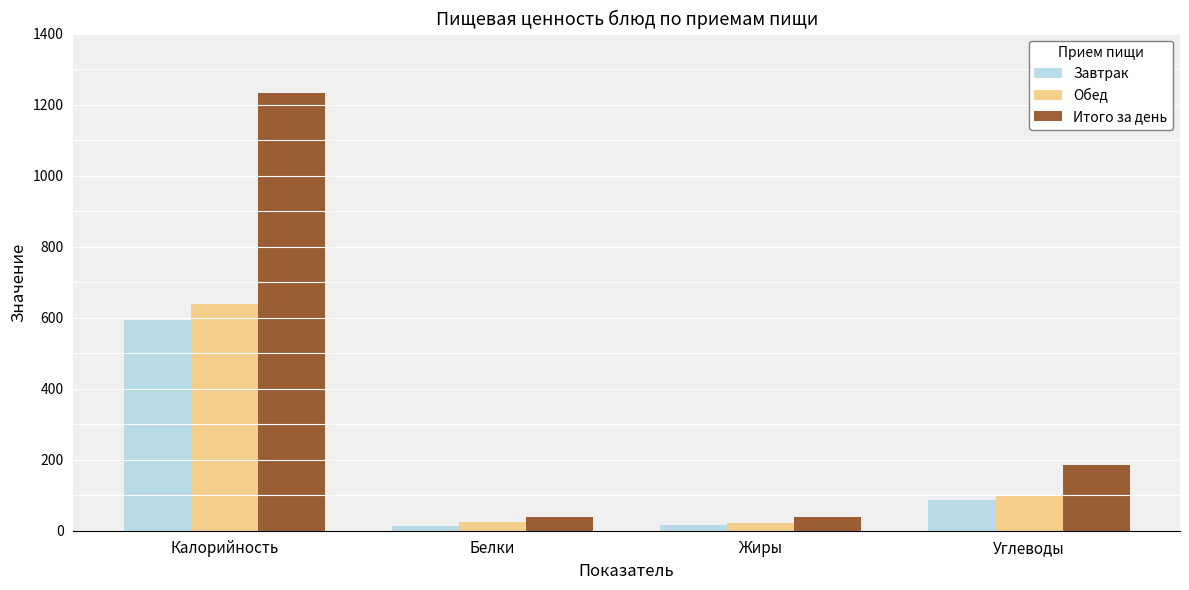

At which category is the sum across all series the highest?

Калорийность